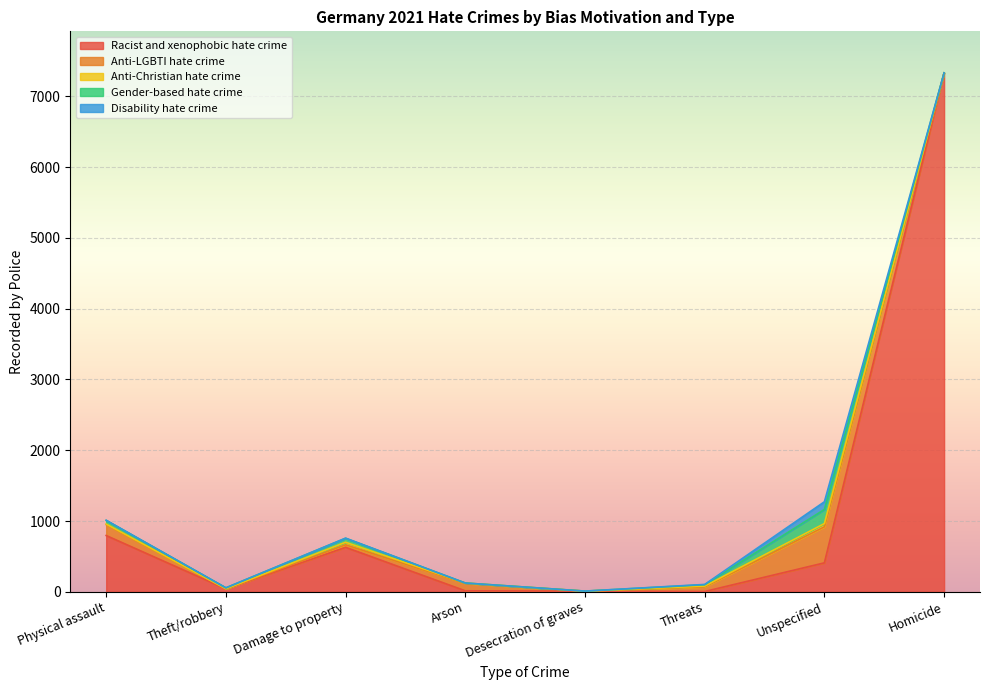

The Anti-Christian hate crime series shows 1 at Homicide. True or false?

True